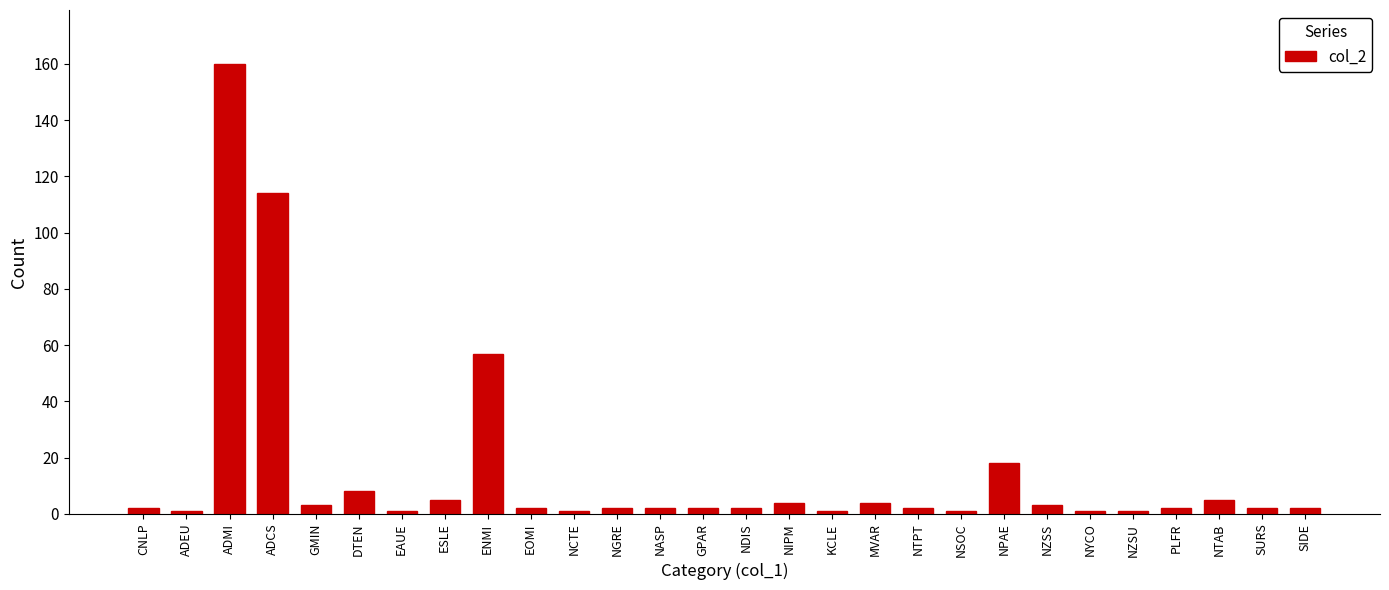

Reading left to right, extract all data points from this chart.

CNLP=2	ADEU=1	ADMI=160	ADCS=114	GMIN=3	DTEN=8	EAUE=1	ESLE=5	ENMI=57	EOMI=2	NCTE=1	NGRE=2	NASP=2	GPAR=2	NDIS=2	NIPM=4	KCLE=1	MVAR=4	NTPT=2	NSOC=1	NPAE=18	NZSS=3	NYCO=1	NZSU=1	PLFR=2	NTAB=5	SURS=2	SIDE=2